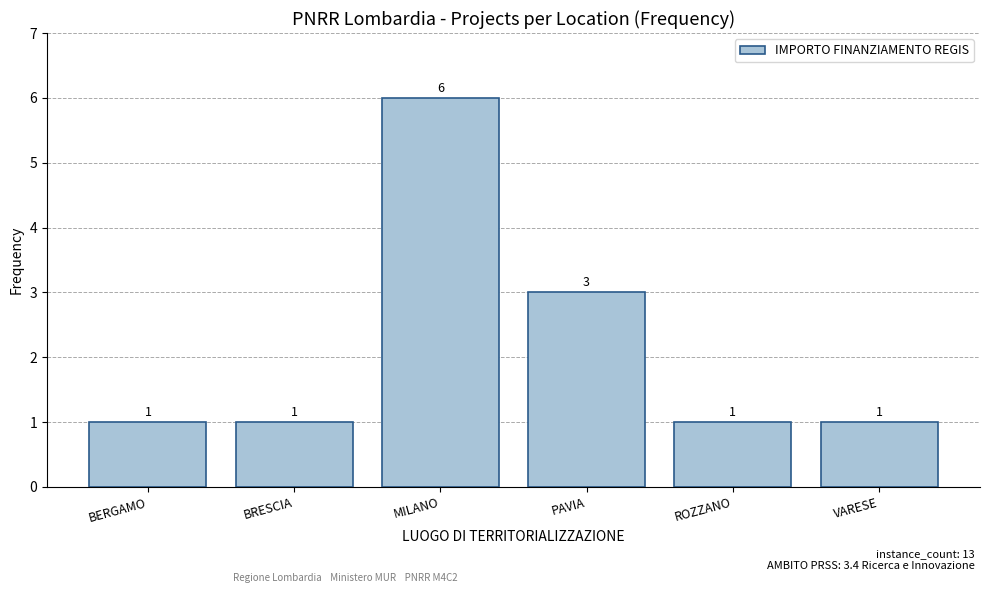

What is the difference between the maximum and second lowest values?

5